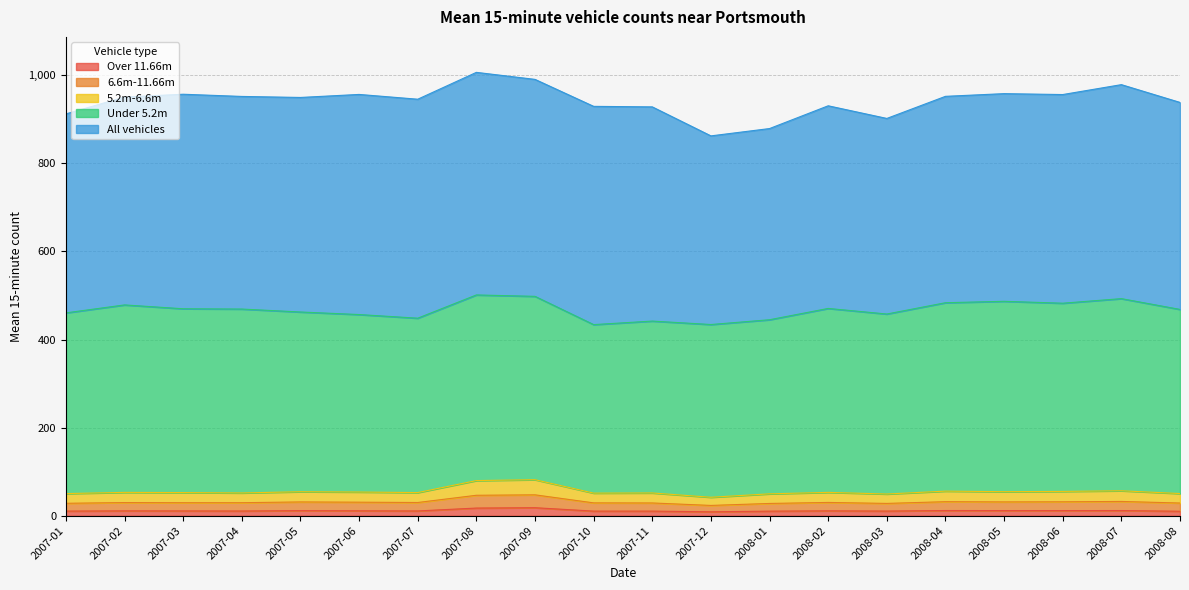

What is the minimum value shown in the chart?

8.9